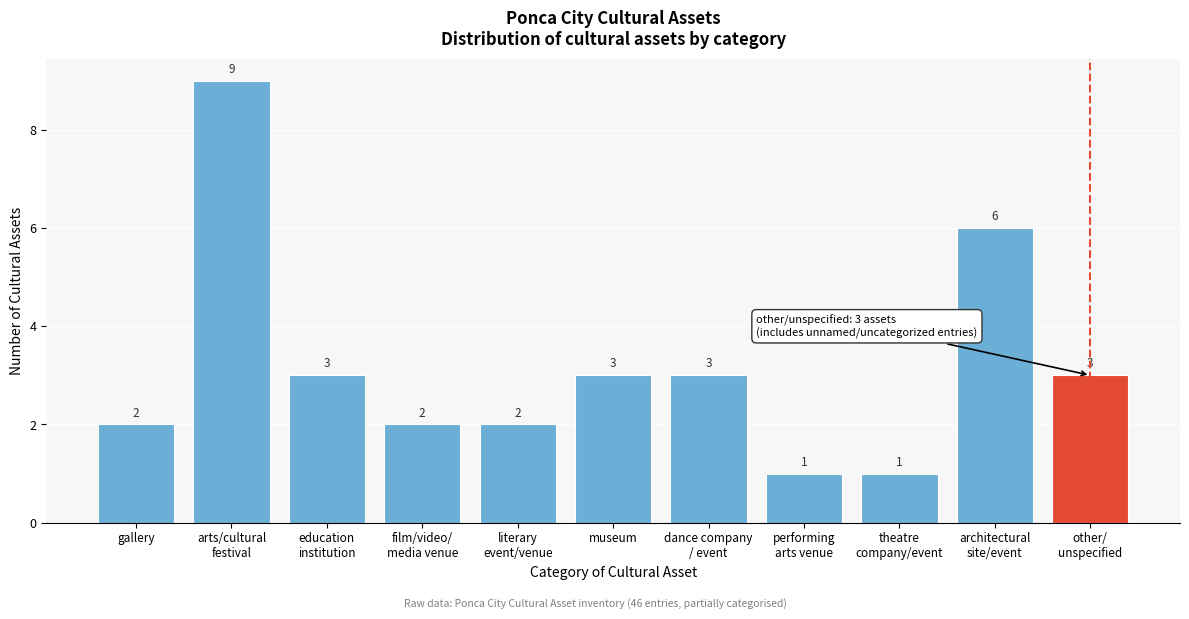

Reading left to right, list all the values displayed in this chart.

2	9	3	2	2	3	3	1	1	6	3